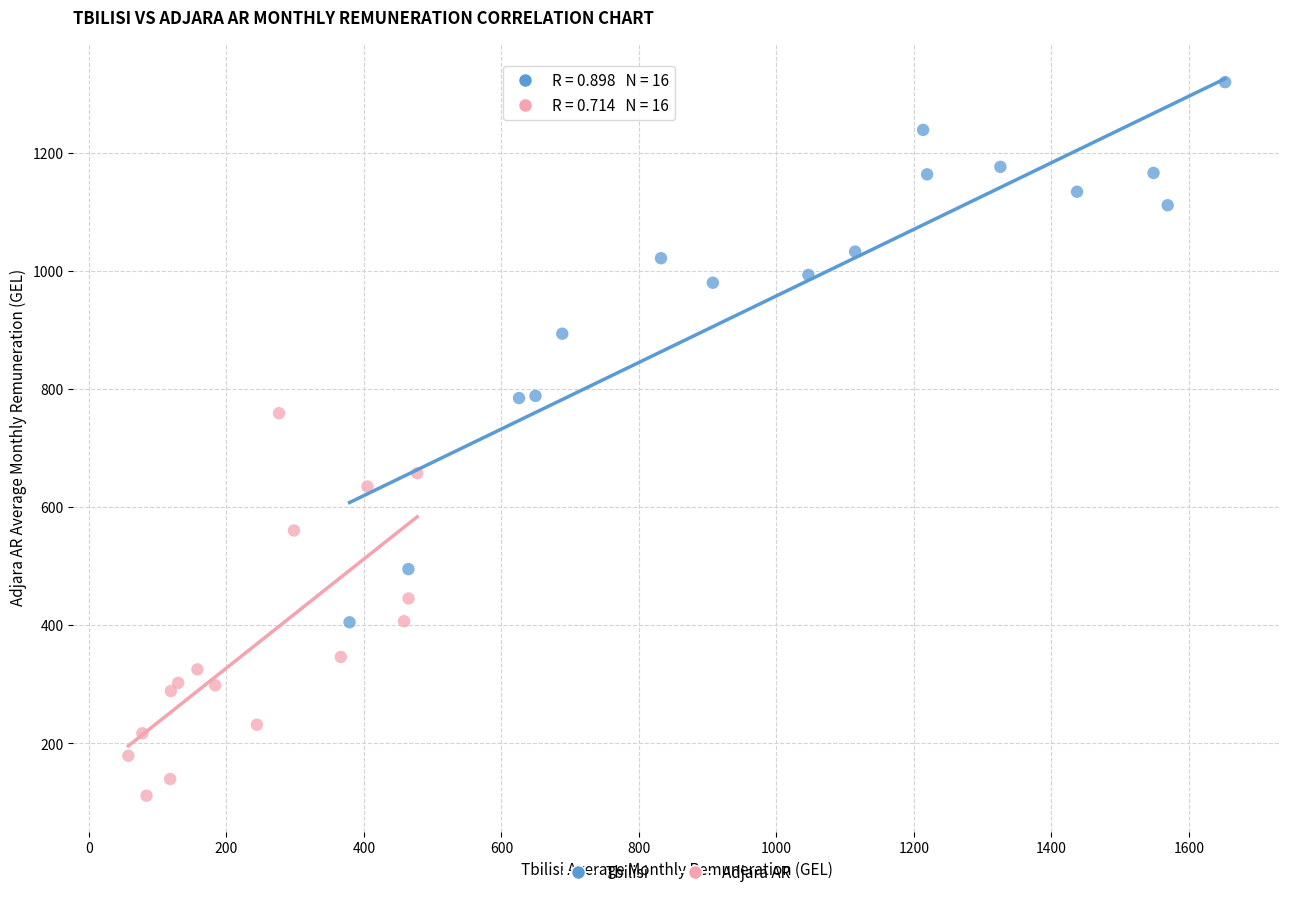

Which series reaches the maximum Y coordinate?

Tbilisi